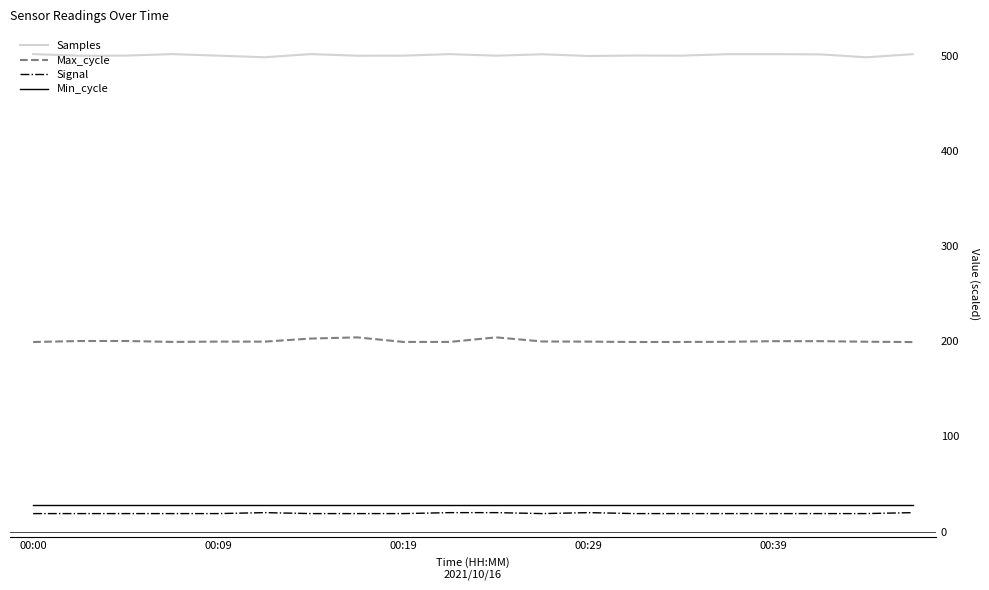

What is the difference between the second highest and second lowest values in the Signal series?

1.0